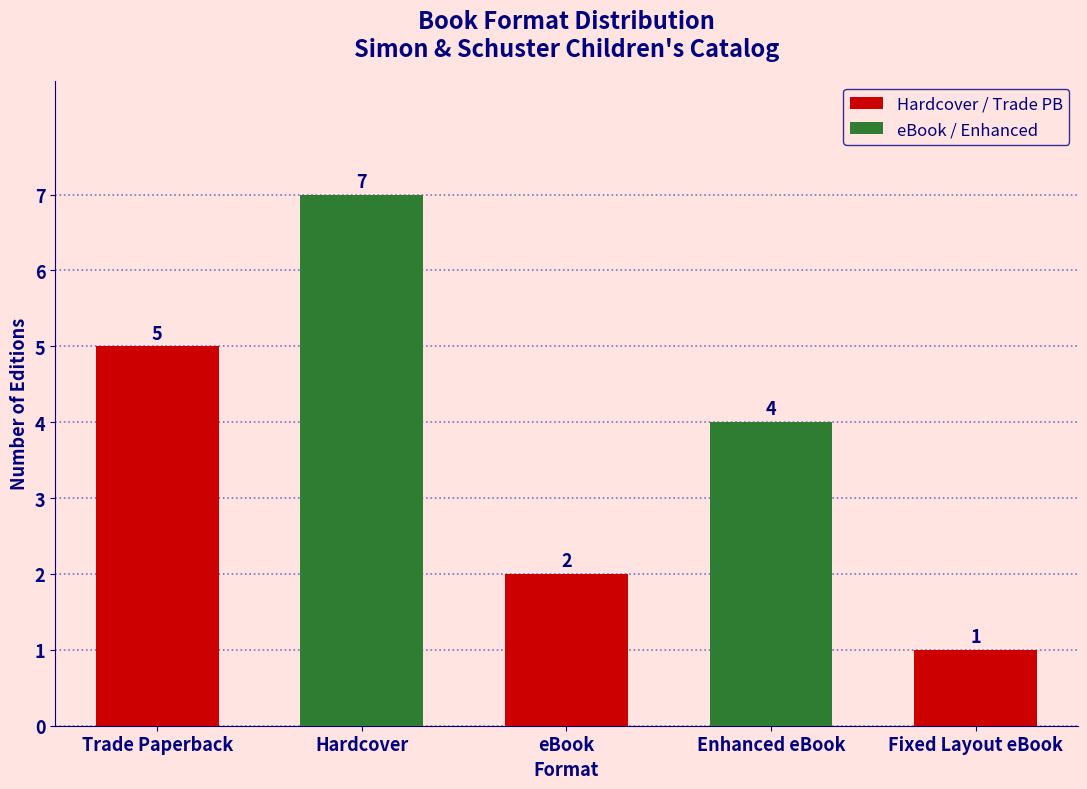

What is the change in value from Trade Paperback to eBook?

-3